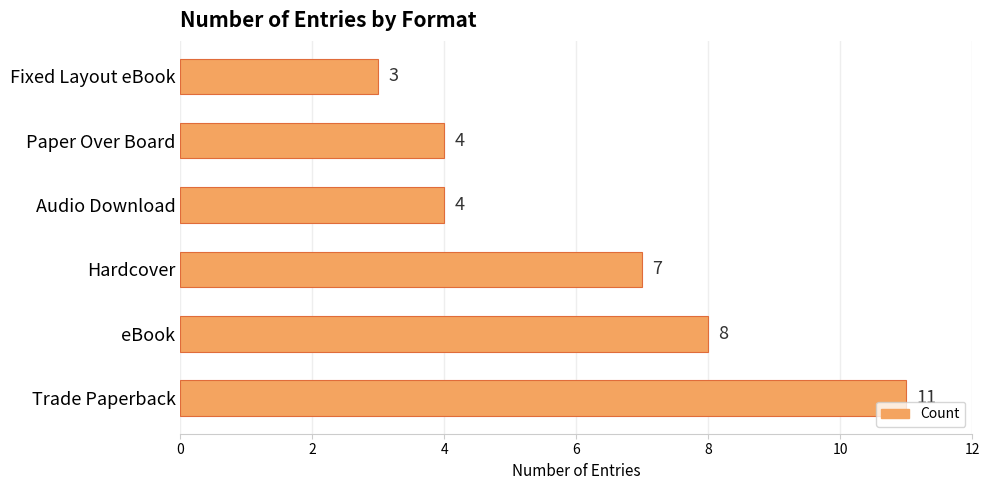

How many data points are less than 7?

3